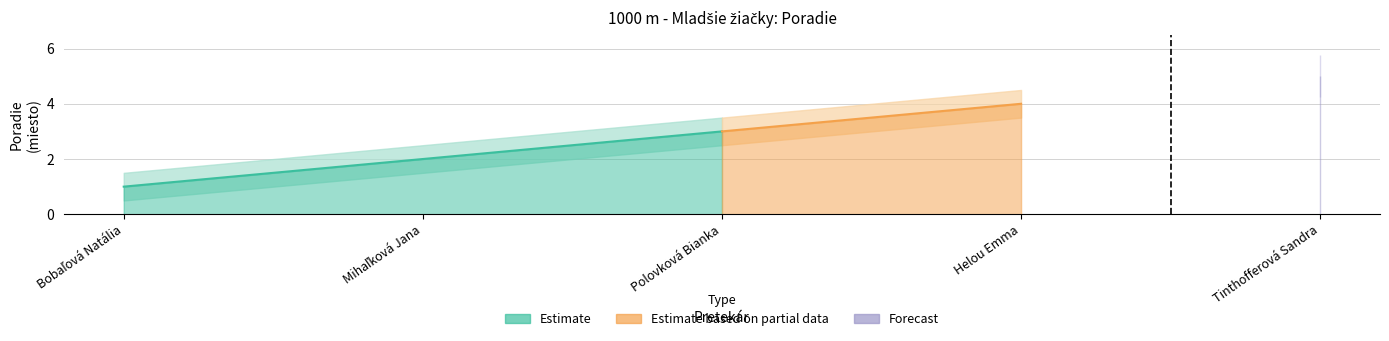

The value at Bobaľová Natália is 1. True or false?

False